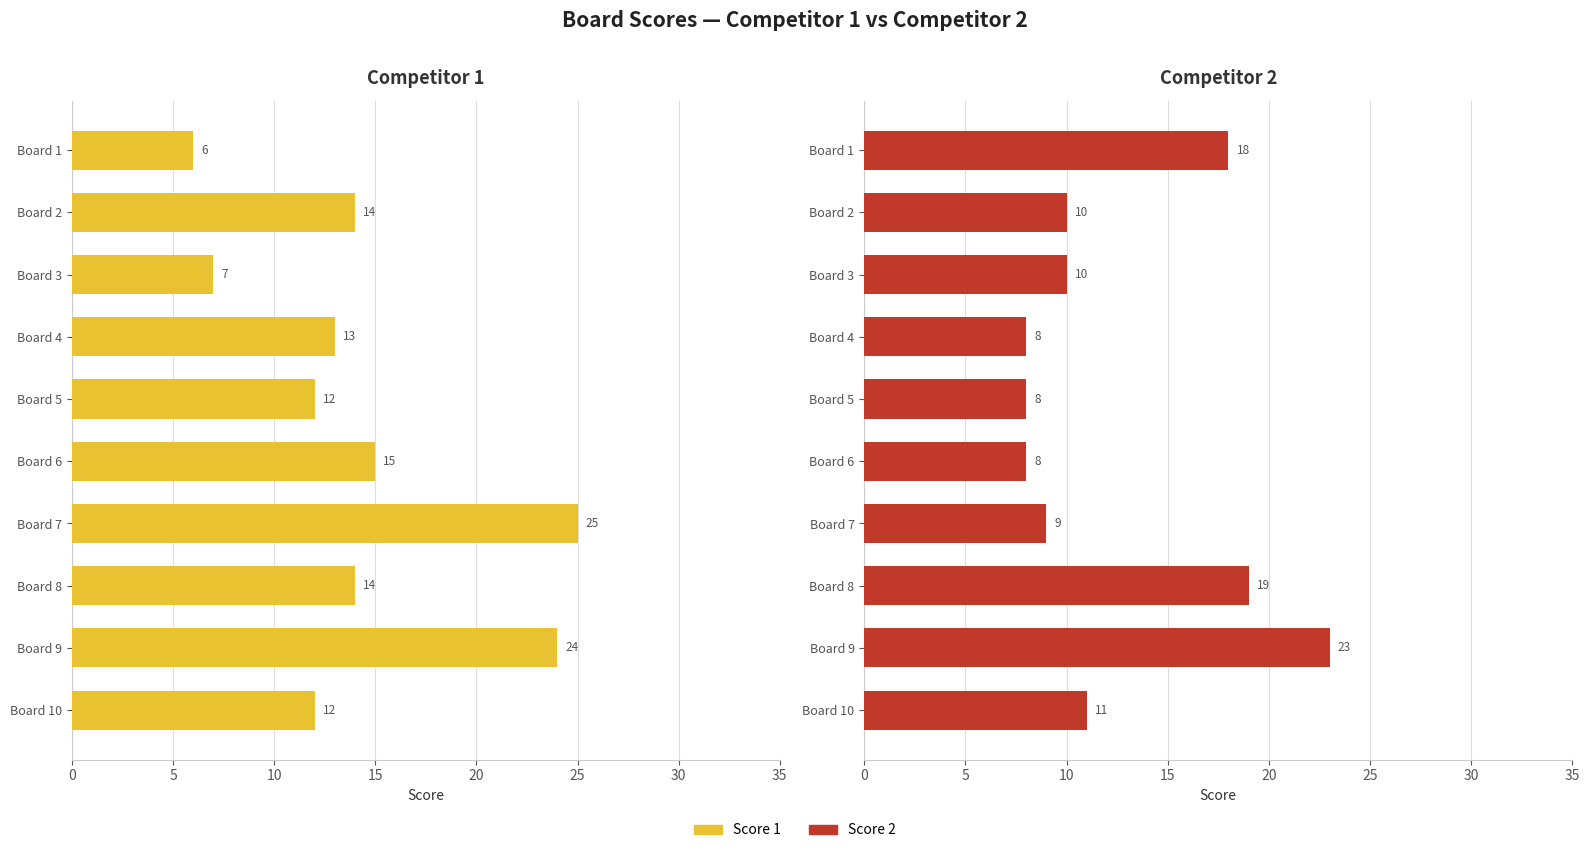

Is it true that Score 1 equals 43 at Board 9?

False